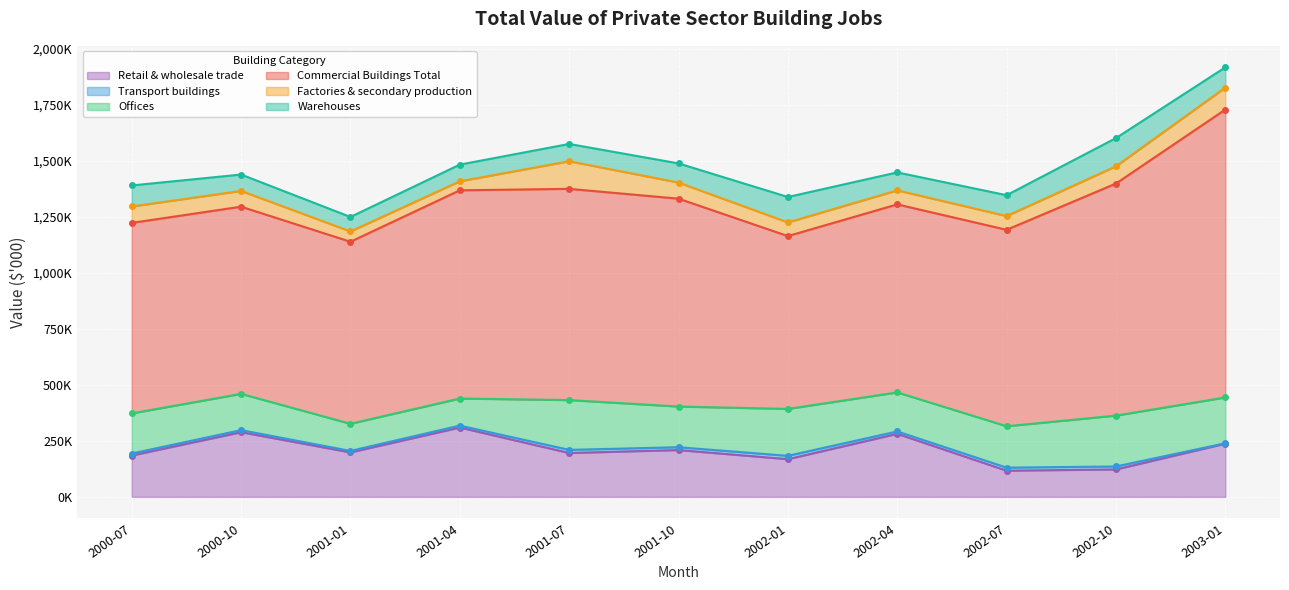

What is the highest value of the Warehouses series?

125864